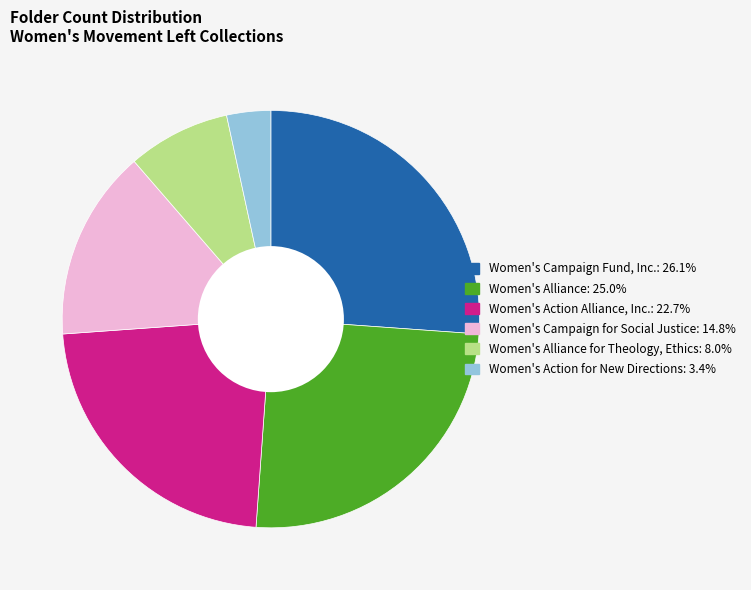

Is there a majority slice in this chart?

No